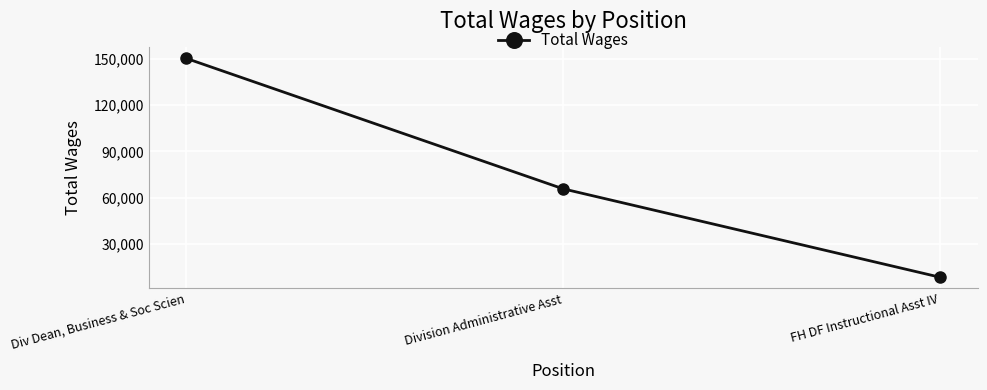

Rank the categories by value from highest to lowest.

Div Dean, Business & Soc Scien, Division Administrative Asst, FH DF Instructional Asst IV